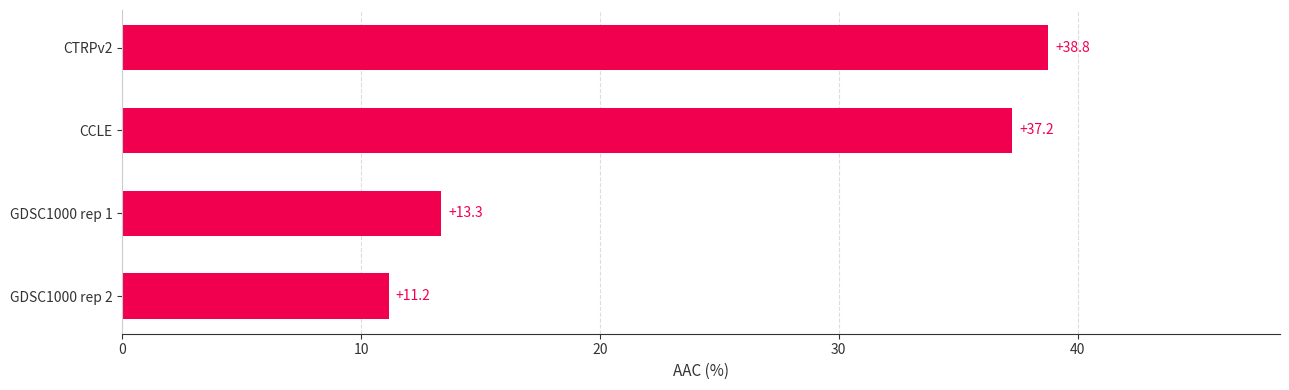

What value does the data have at GDSC1000 rep 2?

11.2